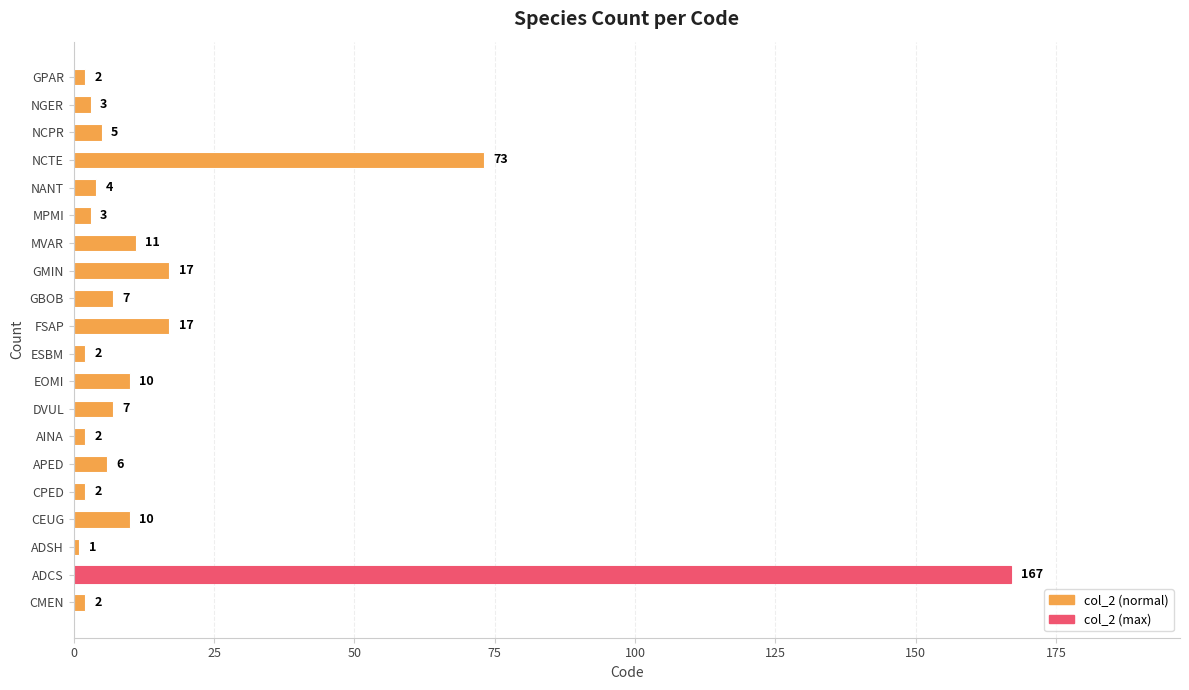

What is the difference between the maximum and minimum values?

166